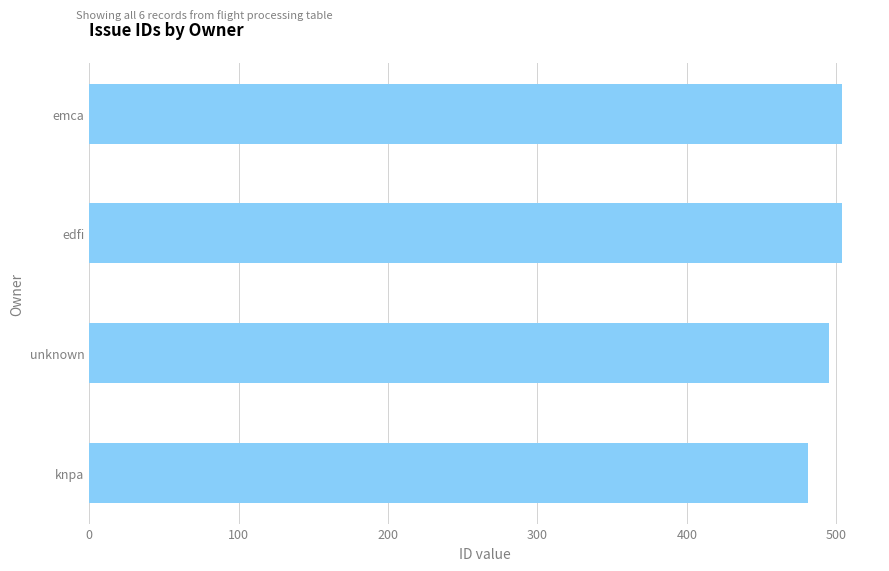

How many bars are there in total?

4